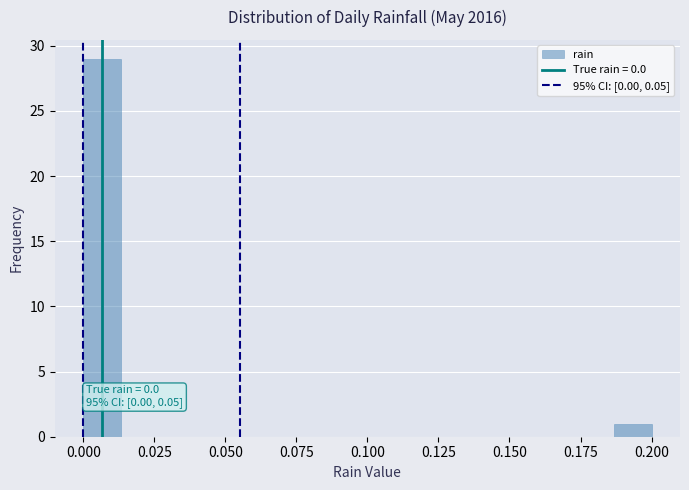

Around what value on the x-axis is the tallest bar? Give the approximate position of its centre, as read against the axis.

0.005